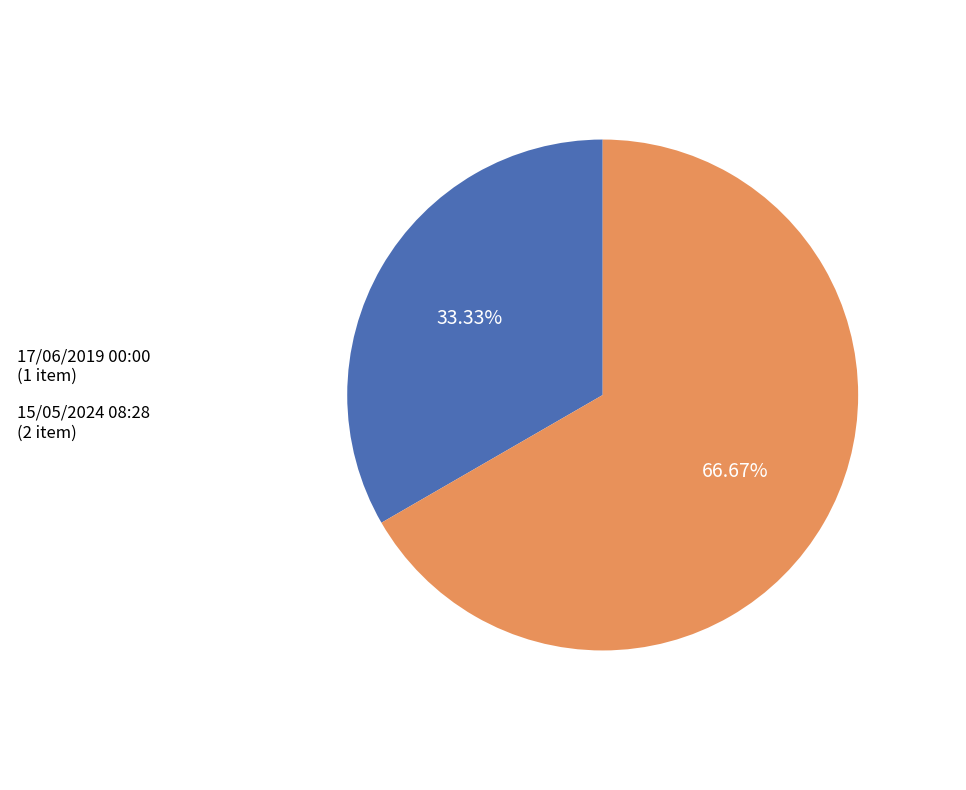

Between 17/06/2019 00:00 and 15/05/2024 08:28, which is larger?

15/05/2024 08:28